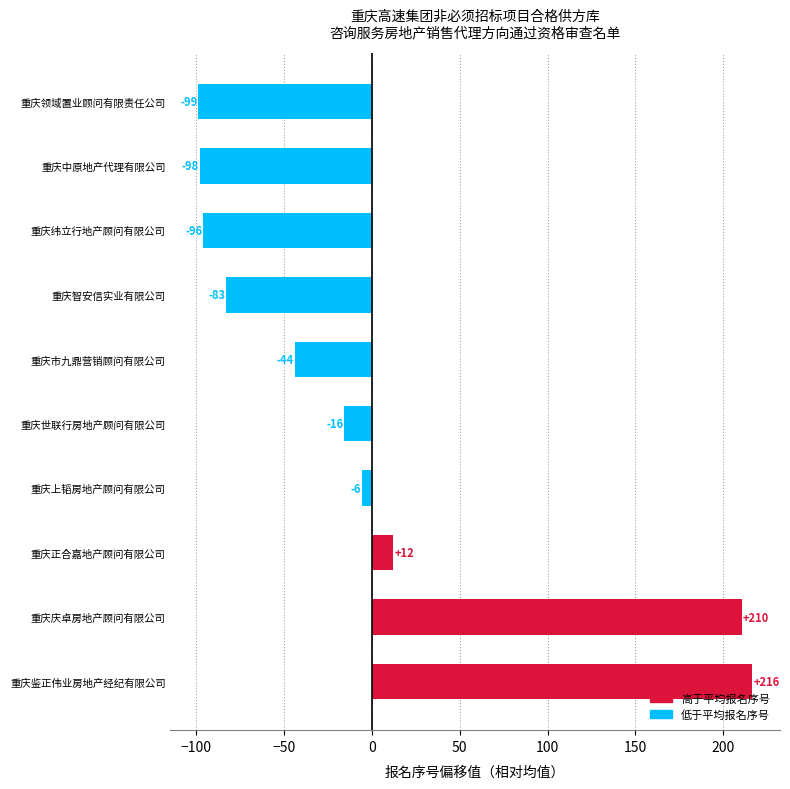

What is the maximum value shown in the chart?

216.4